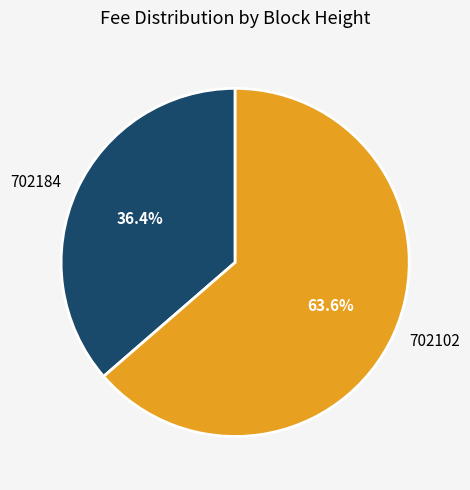

How many segments does this pie chart have?

2